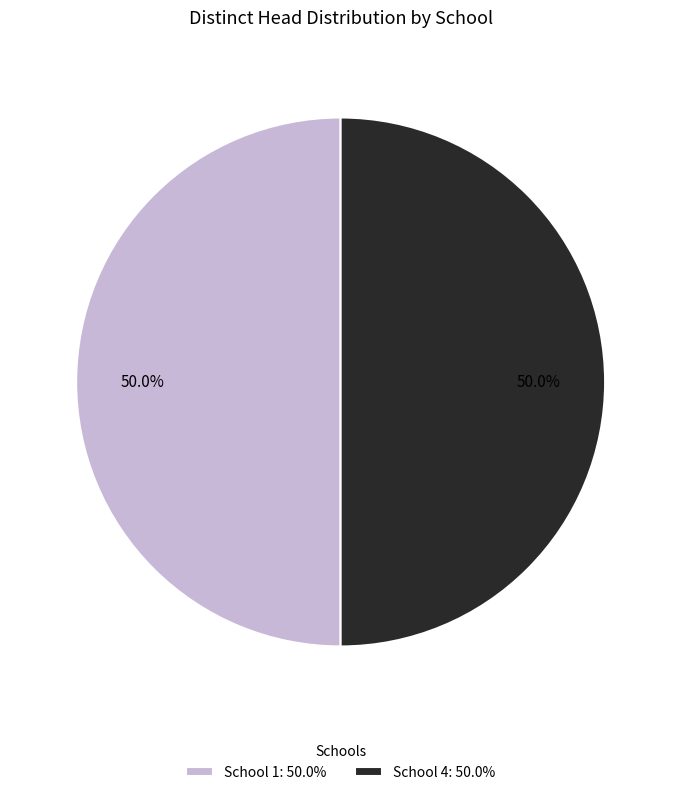

Approximately how many times larger is the value at School 4: 50.0% compared to School 1: 50.0%?

1.0